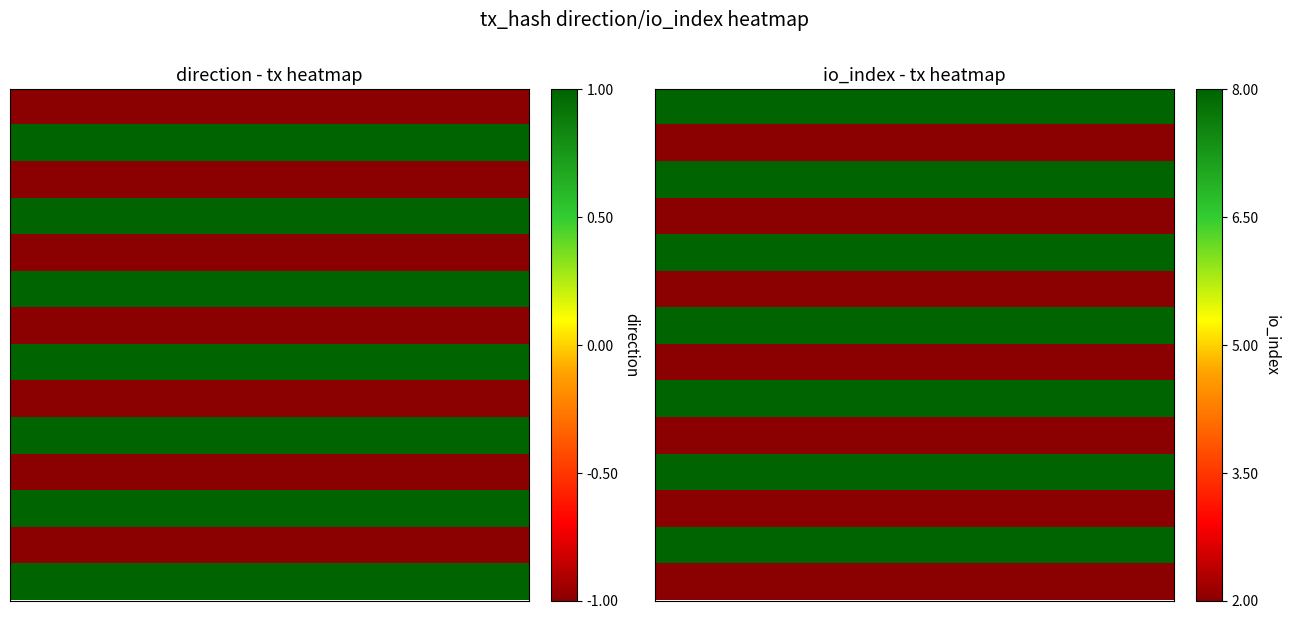

How many categories are shown in the chart?

10